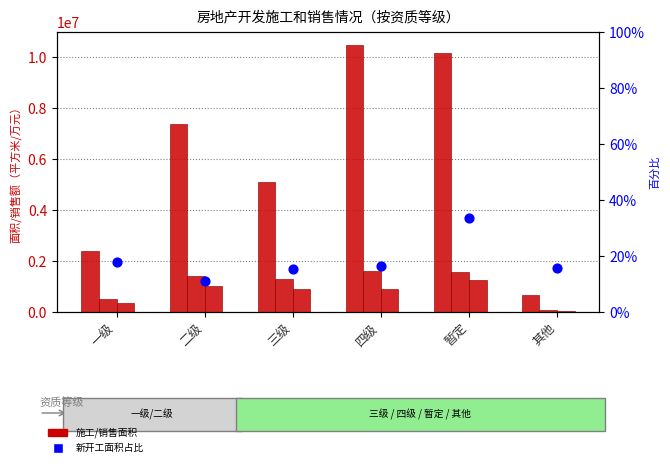

At how many categories does at least one series exceed 59439?

6